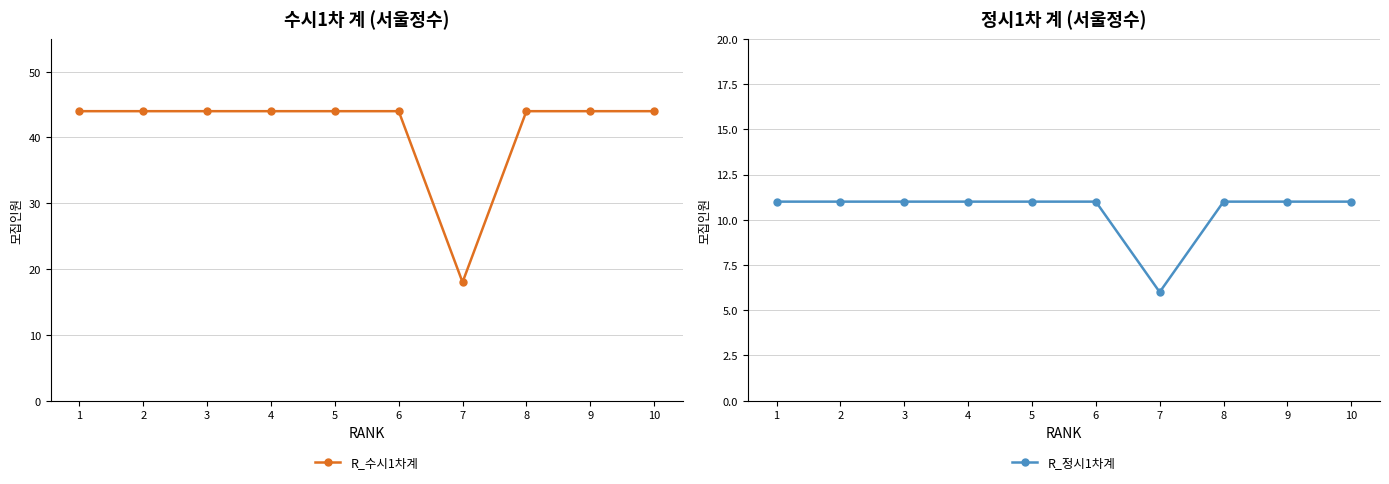

Reading left to right, transcribe all the data shown in this chart.

R_수시1차계: 1=44	2=44	3=44	4=44	5=44	6=44	7=18	8=44	9=44	10=44
R_정시1차계: 1=11	2=11	3=11	4=11	5=11	6=11	7=6	8=11	9=11	10=11